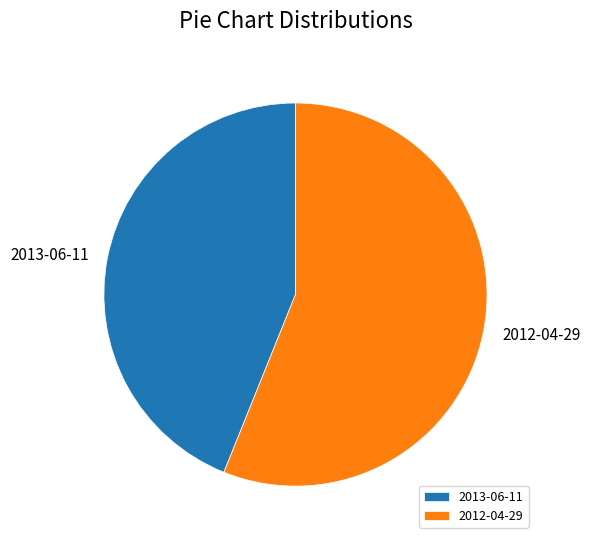

Does any single category account for the majority?

Yes